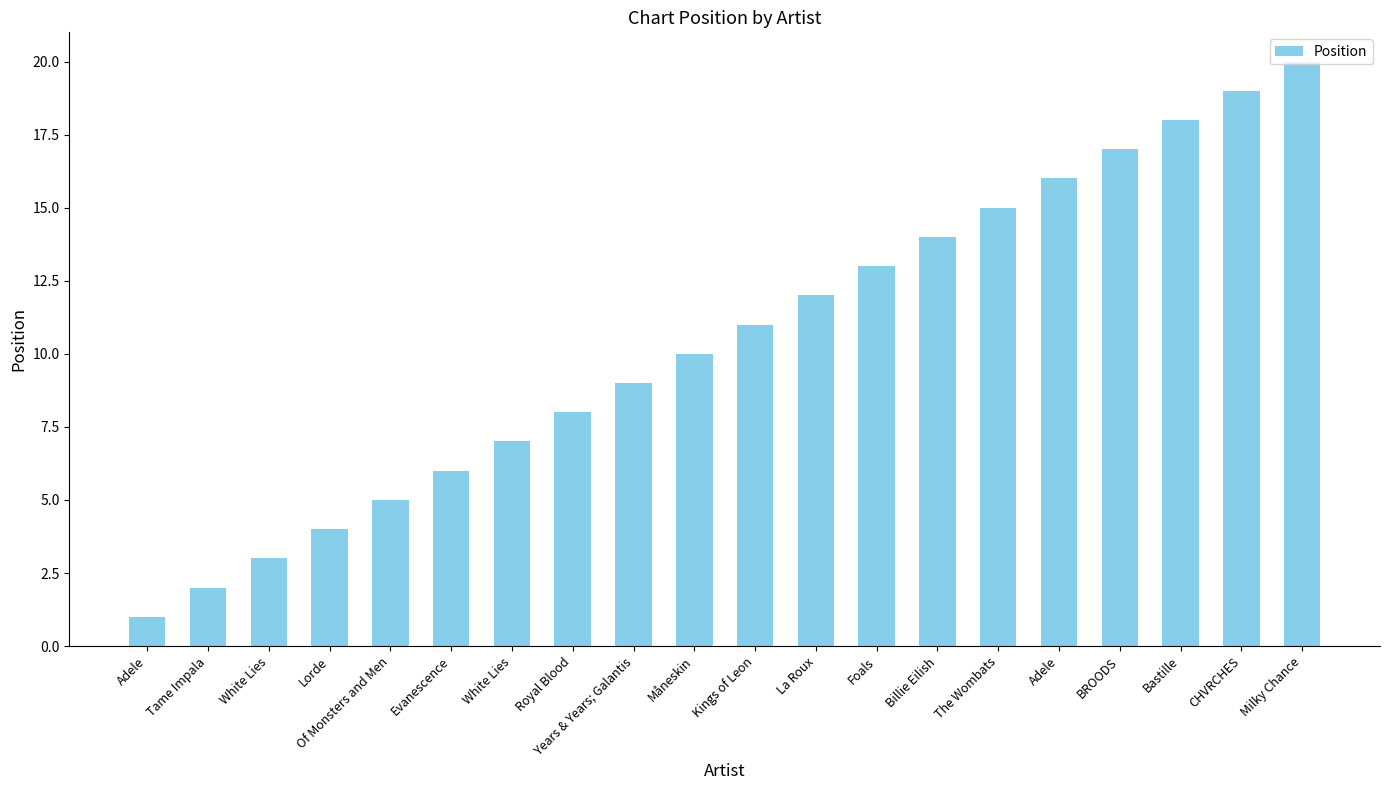

Rank the categories by value from highest to lowest.

Milky Chance, CHVRCHES, Bastille, BROODS, Adele, The Wombats, Billie Eilish, Foals, La Roux, Kings of Leon, Måneskin, Years & Years; Galantis, Royal Blood, White Lies, Evanescence, Of Monsters and Men, Lorde, White Lies, Tame Impala, Adele